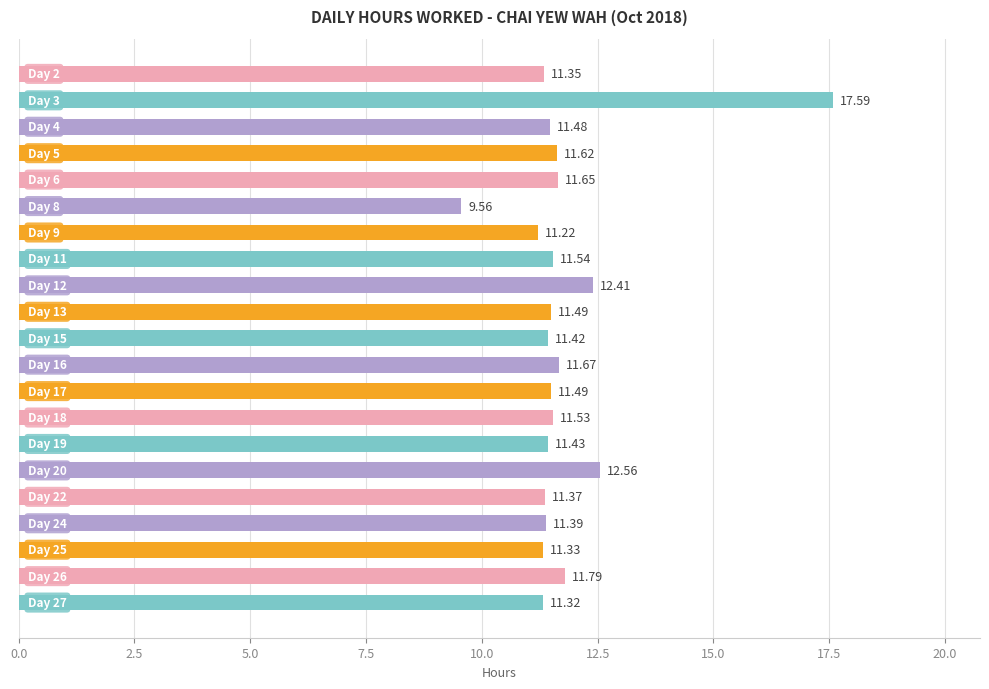

What is the sum of all values?

247.2